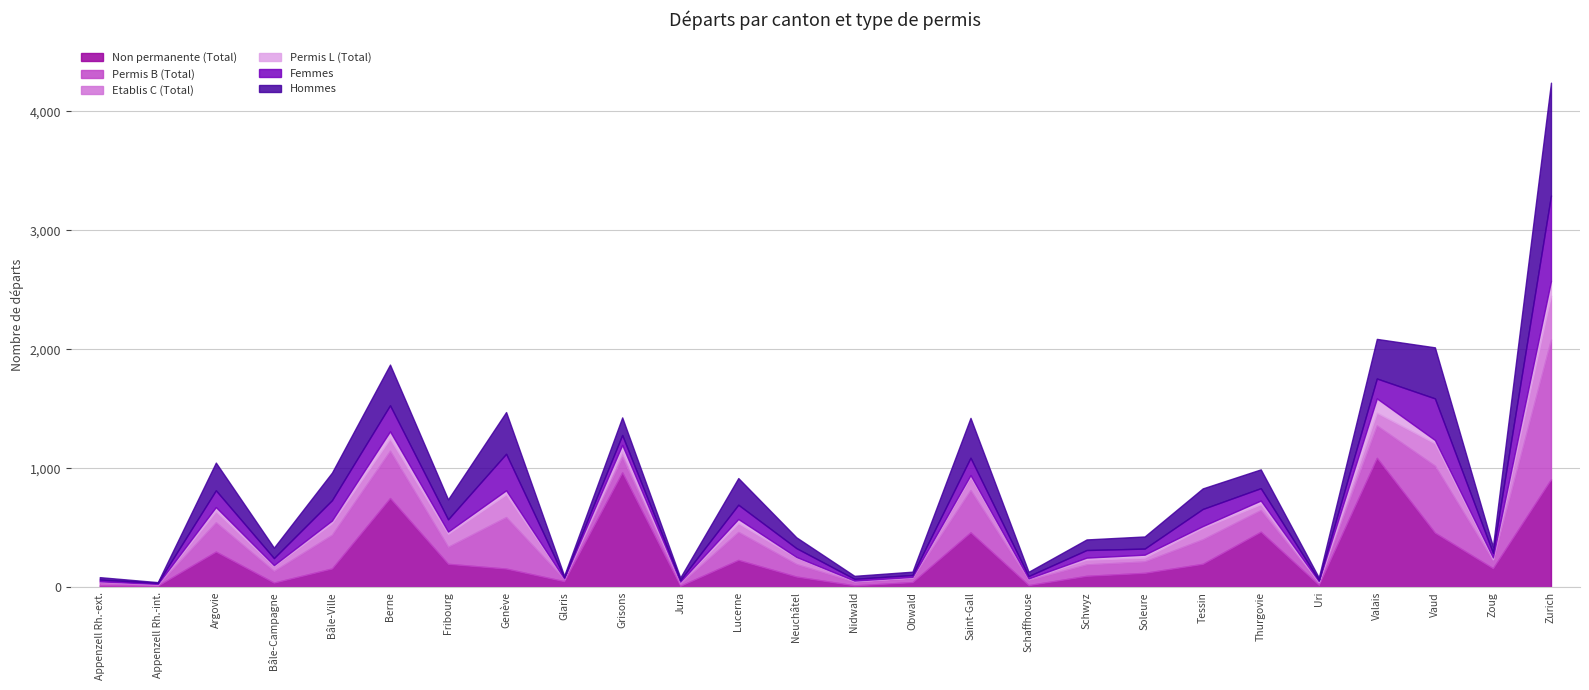

What is the label of the 2nd point from the left?

Appenzell Rh.-int.